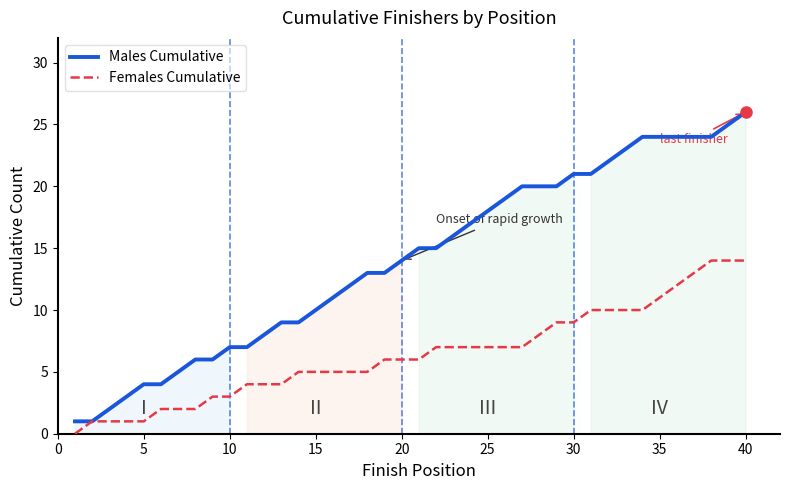

Does the chart have visible grid lines?

No